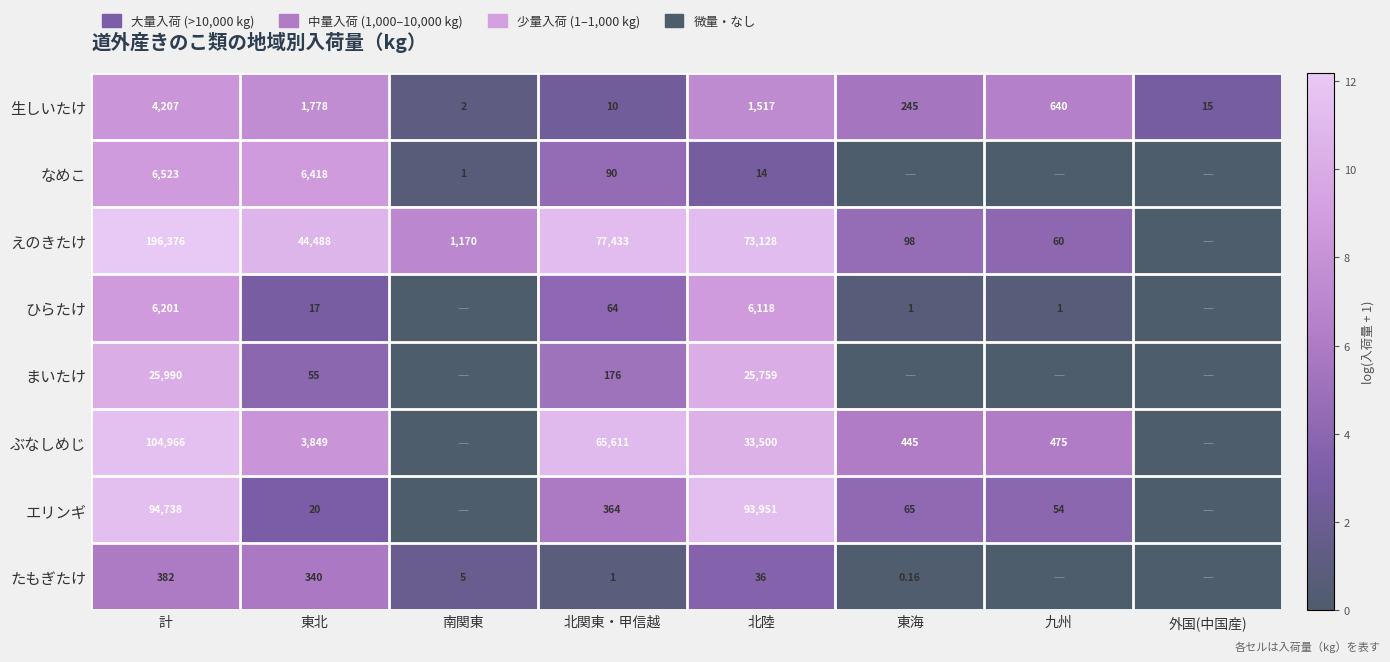

At 計, list the series in order from largest to smallest.

えのきたけ, ぶなしめじ, エリンギ, まいたけ, なめこ, ひらたけ, 生しいたけ, たもぎたけ